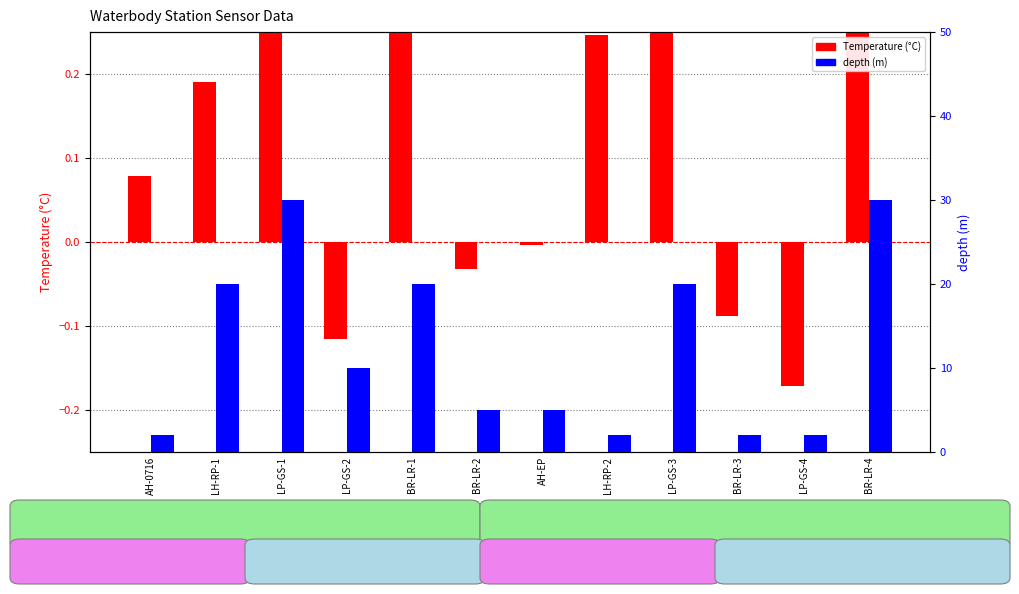

Are the bars horizontal?

No